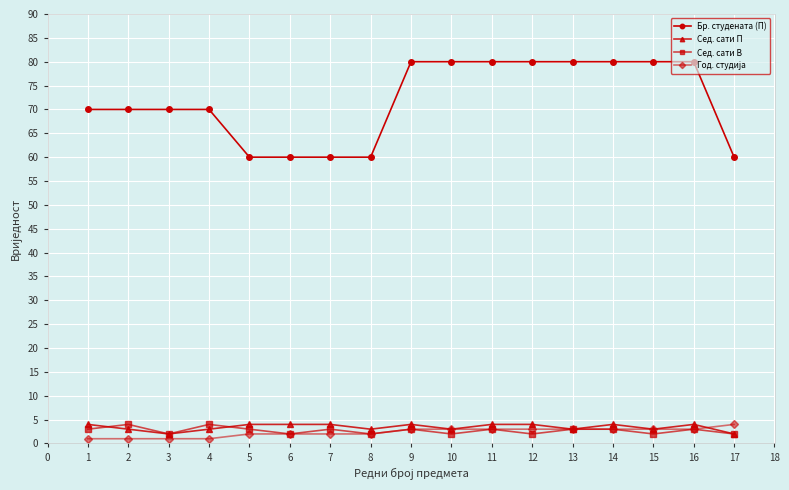

True or false: Бр. студената (П) and Сед. сати В cross at least once.

False